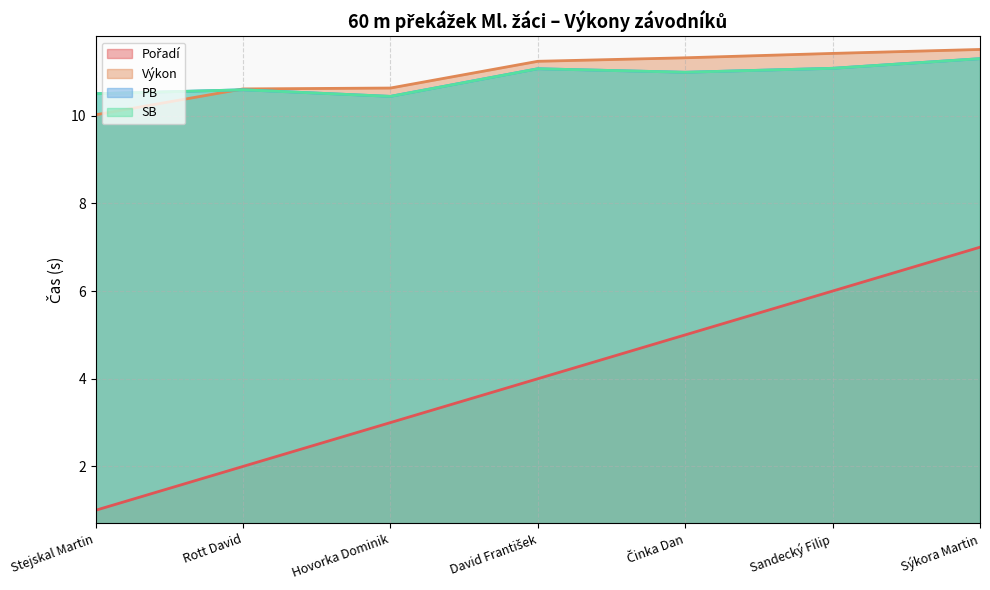

Which has a higher value, Sýkora Martin or Sandecký Filip?

Sýkora Martin